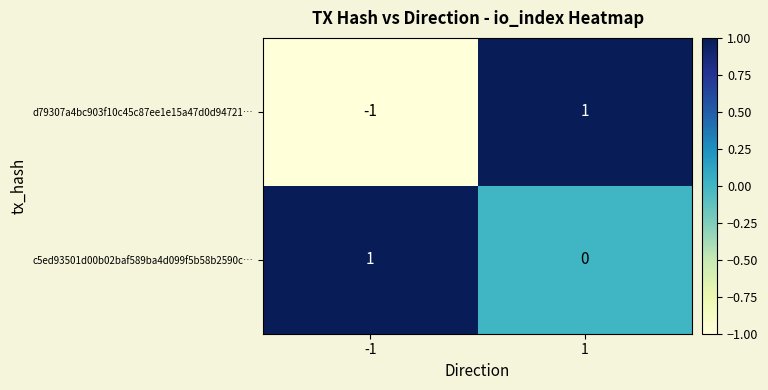

Reading left to right, list all the values displayed in this chart.

d79307a4bc903f10c45c87ee1e15a47d0d94721…: -1=-1	1=1
c5ed93501d00b02baf589ba4d099f5b58b2590c…: -1=1	1=0